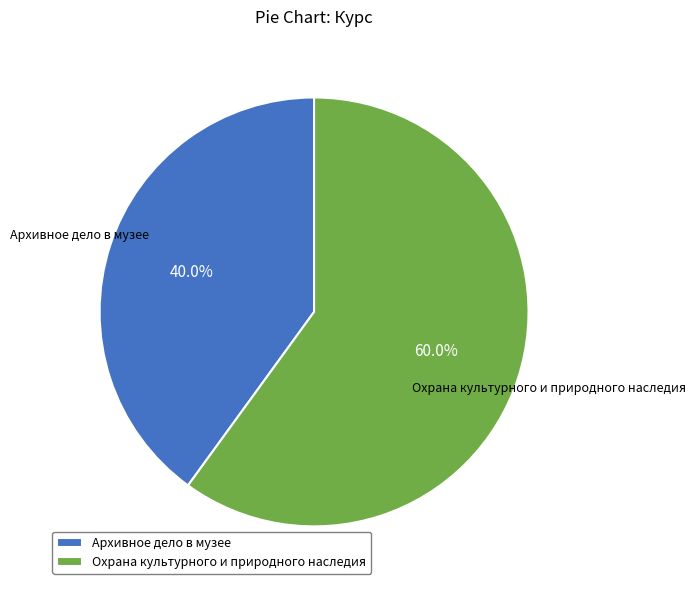

To the nearest percent, what percentage of the pie is Архивное дело в музее?

40%